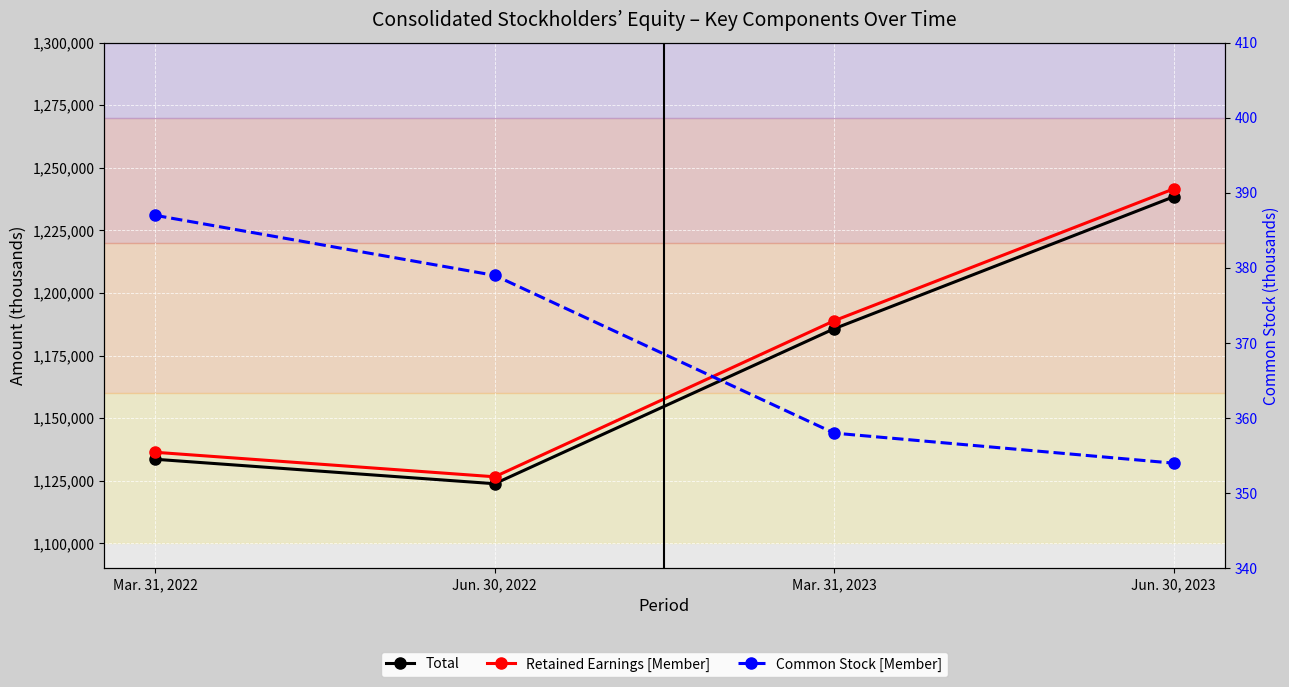

What is the total value across all series at Mar. 31, 2023?

2374935